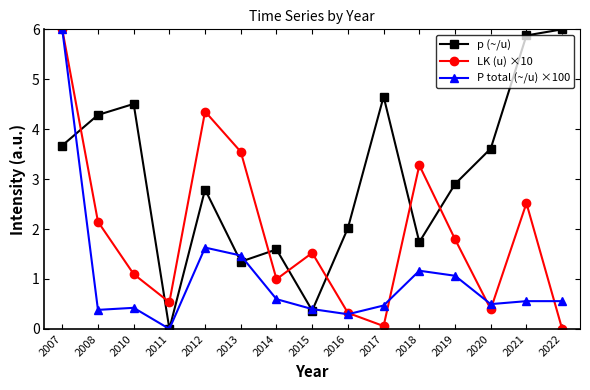

At how many categories does at least one series exceed 3?

10